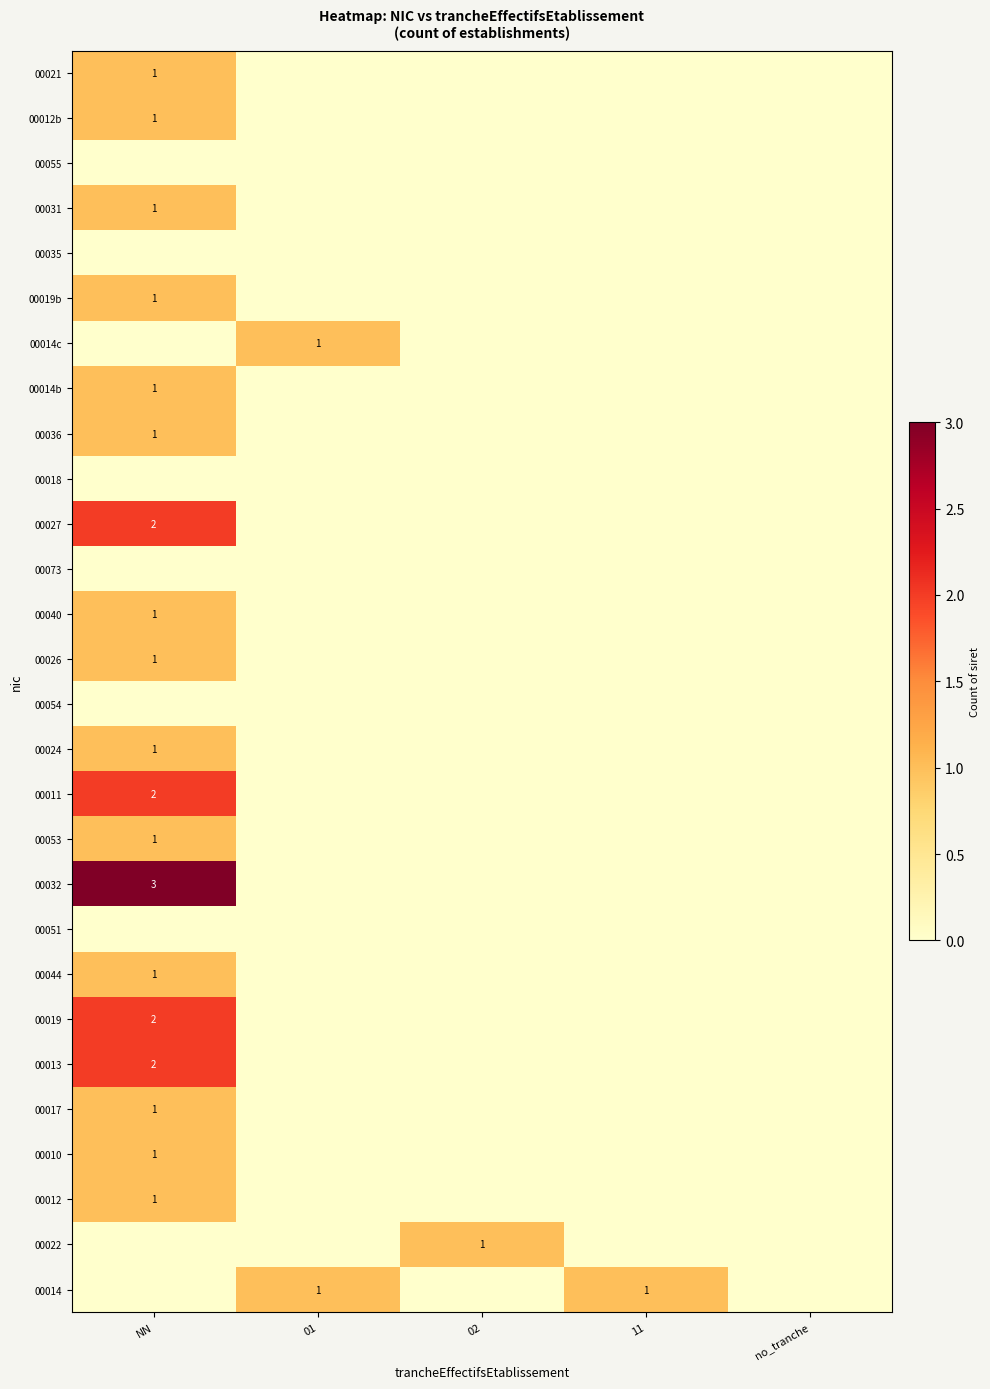

The 00019 series shows 2 at NN. True or false?

True